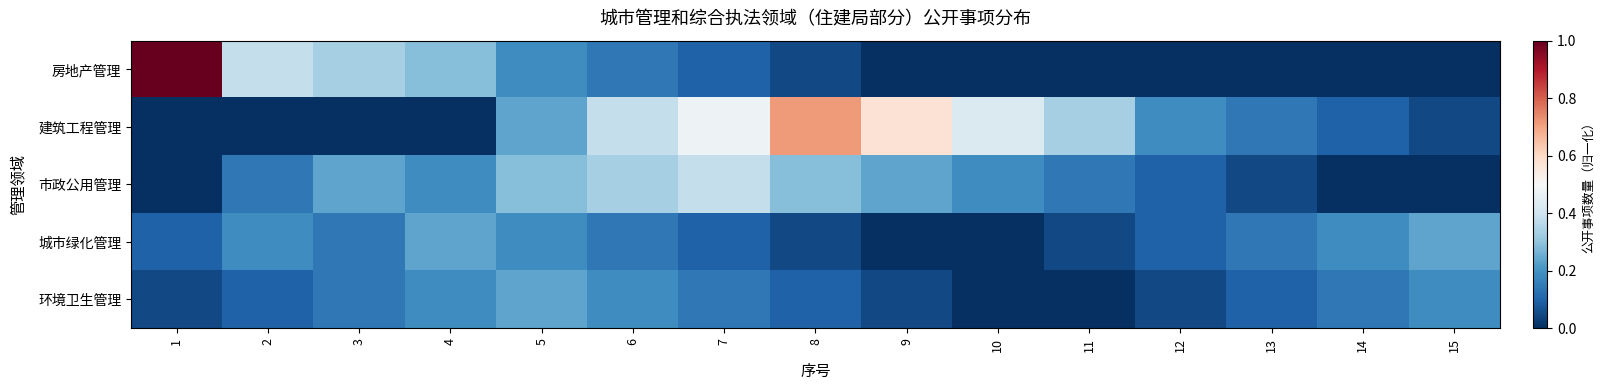

Which series has the widest spread of values?

房地产管理